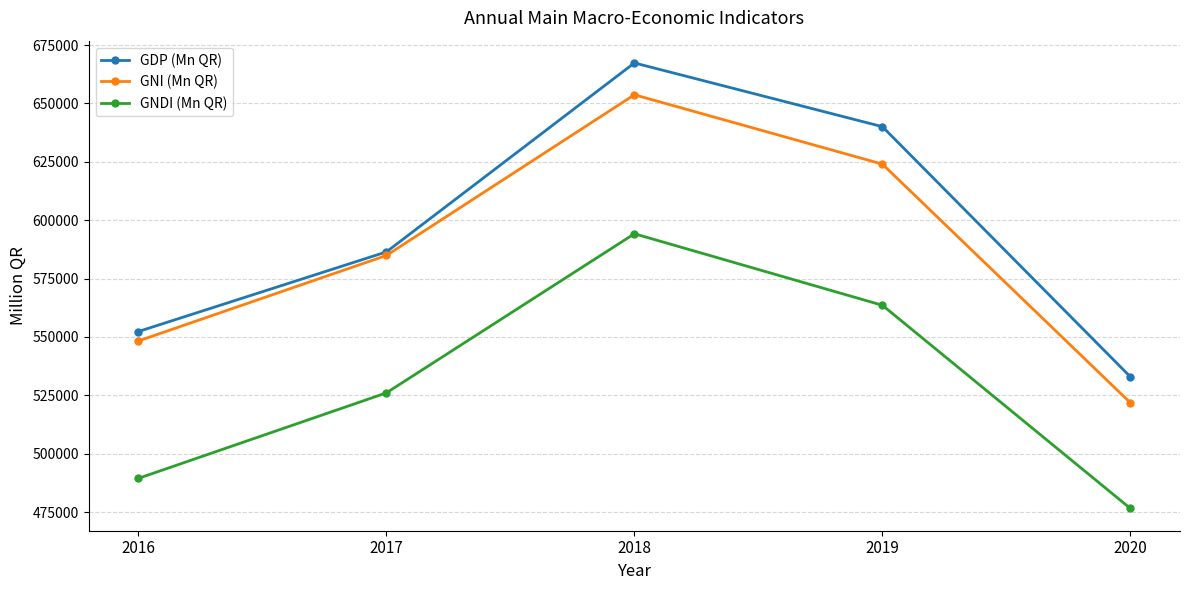

Is it true that GNI (Mn QR) equals 885372.7 at 2019?

False